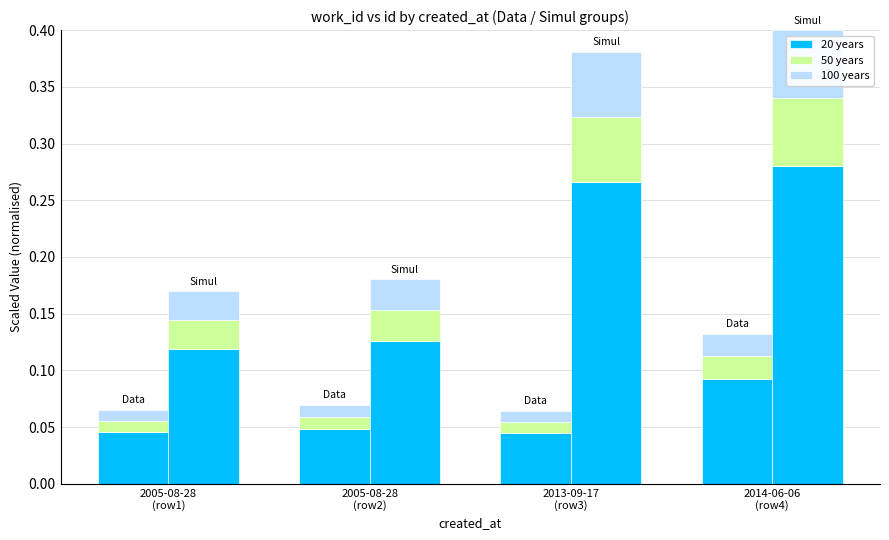

Reading left to right, extract all data points from this chart.

20 years: 0.0	0.0	0.0	0.1
50 years: 0.0	0.0	0.0	0.0
100 years: 0.0	0.0	0.0	0.0